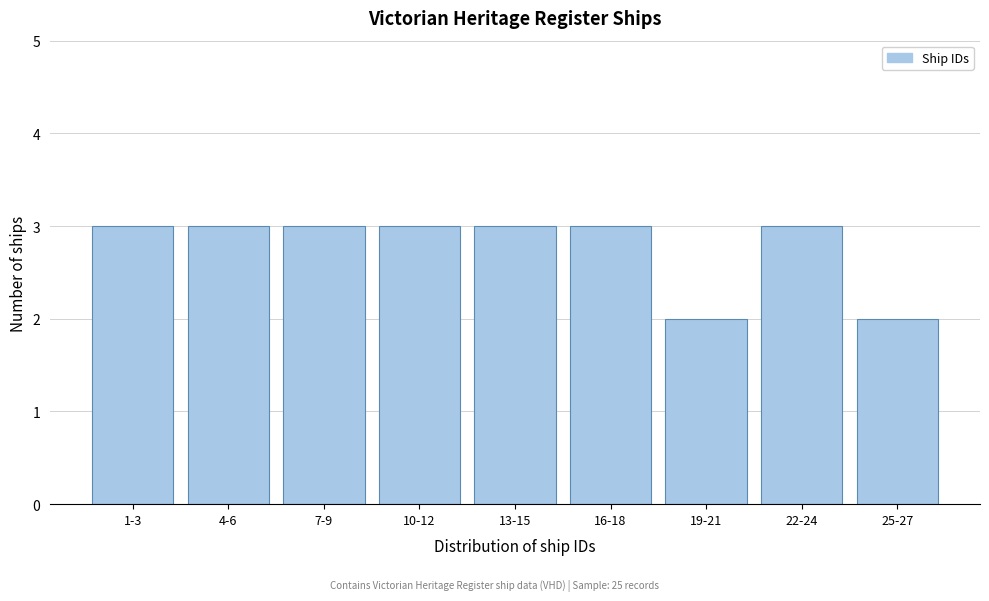

Reading right to left, extract all data points from this chart.

25-27=2	22-24=3	19-21=2	16-18=3	13-15=3	10-12=3	7-9=3	4-6=3	1-3=3